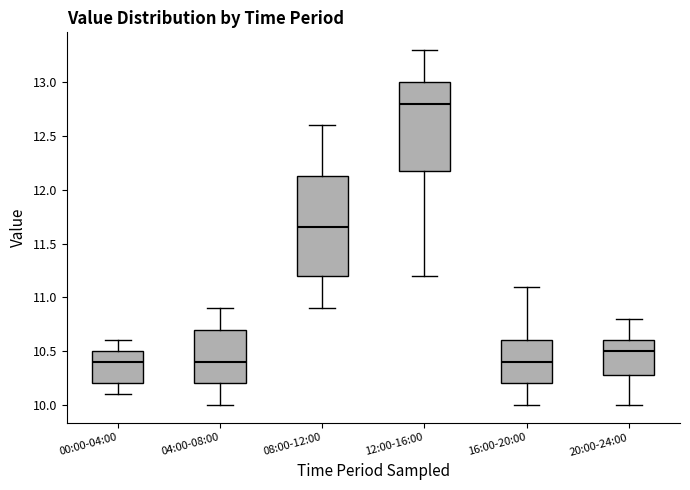

Where does the lower whisker of the box for 16:00-20:00 end on the y-axis? The values are not printed on the chart, so give them approximately, as read against the axis.

10.00